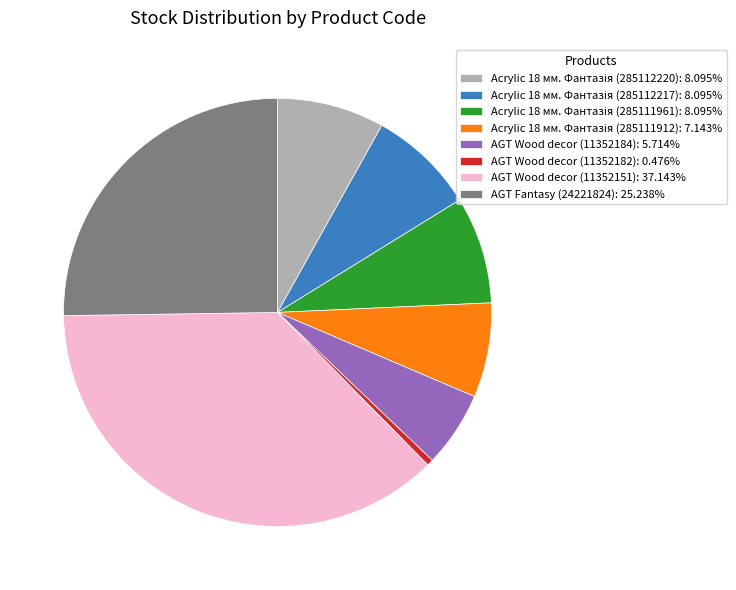

Is there a majority slice in this chart?

No